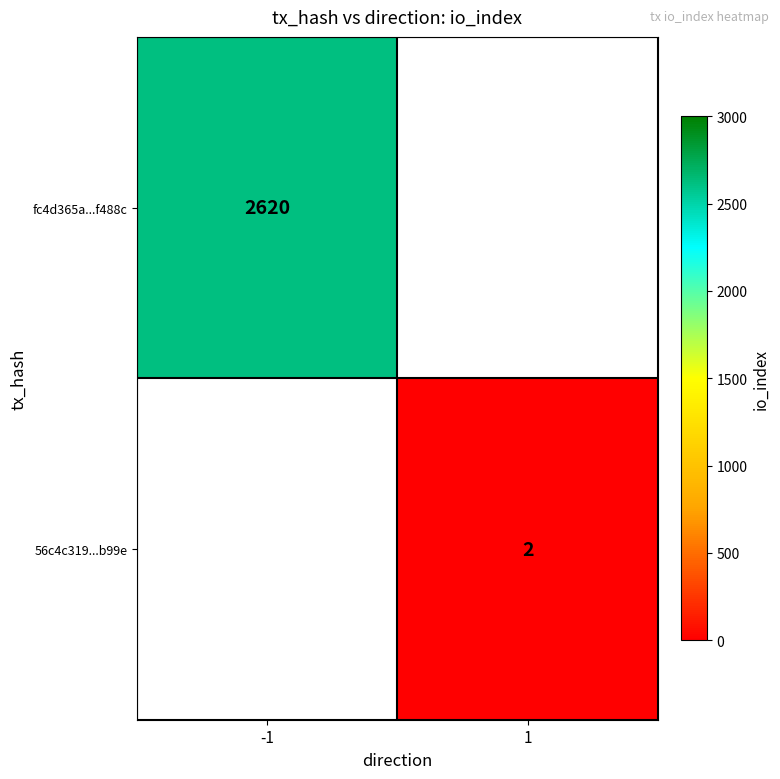

True or false: fc4d365a...f488c has a value of 876 at -1.

False